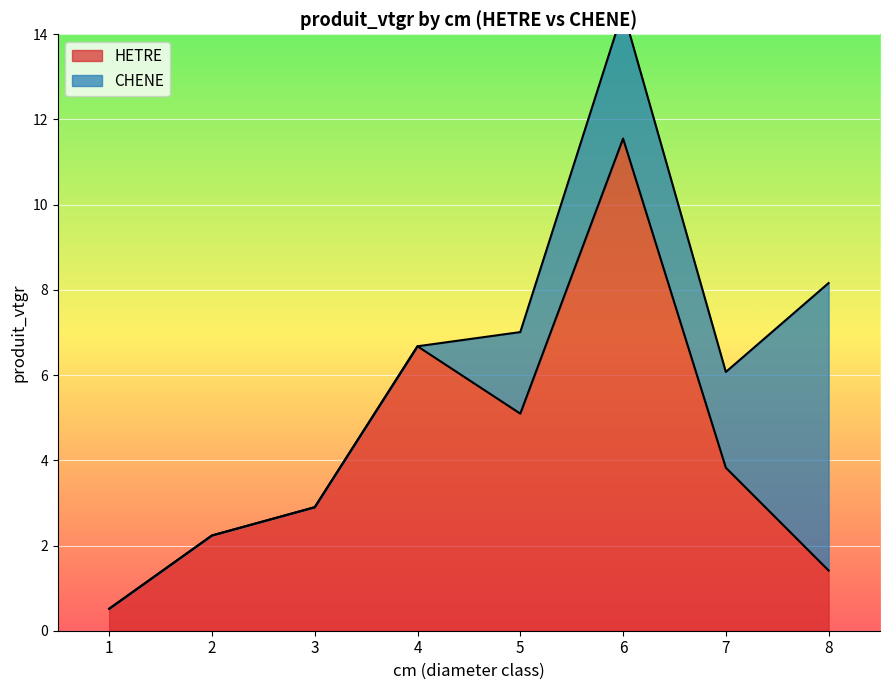

The chart shows a value of 0.5 at 1. True or false?

True